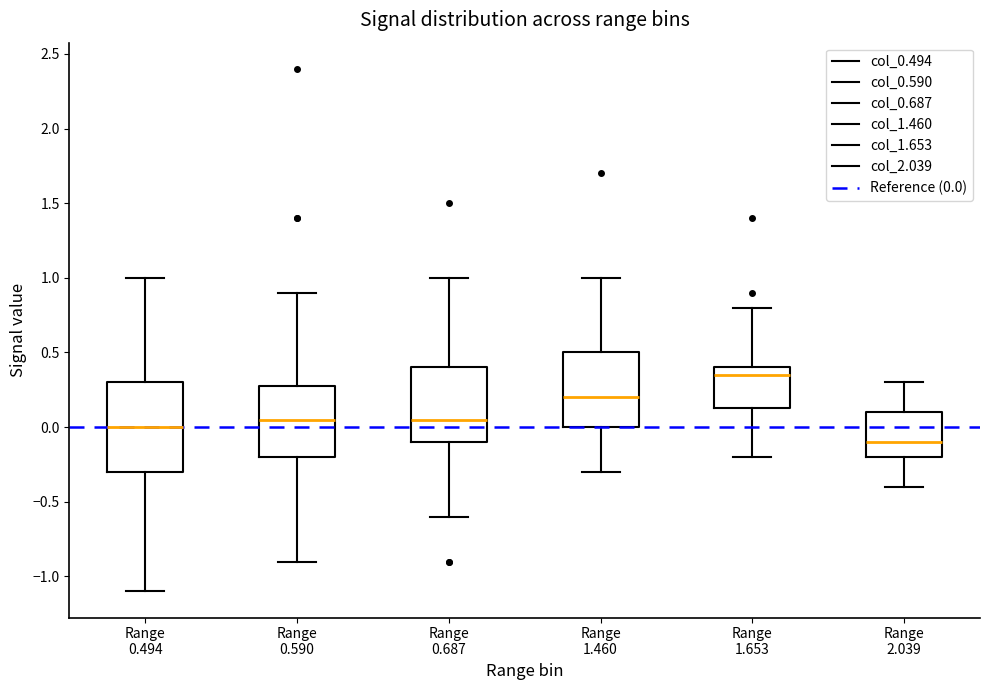

Which box's median line is the lowest?

Range 2.039